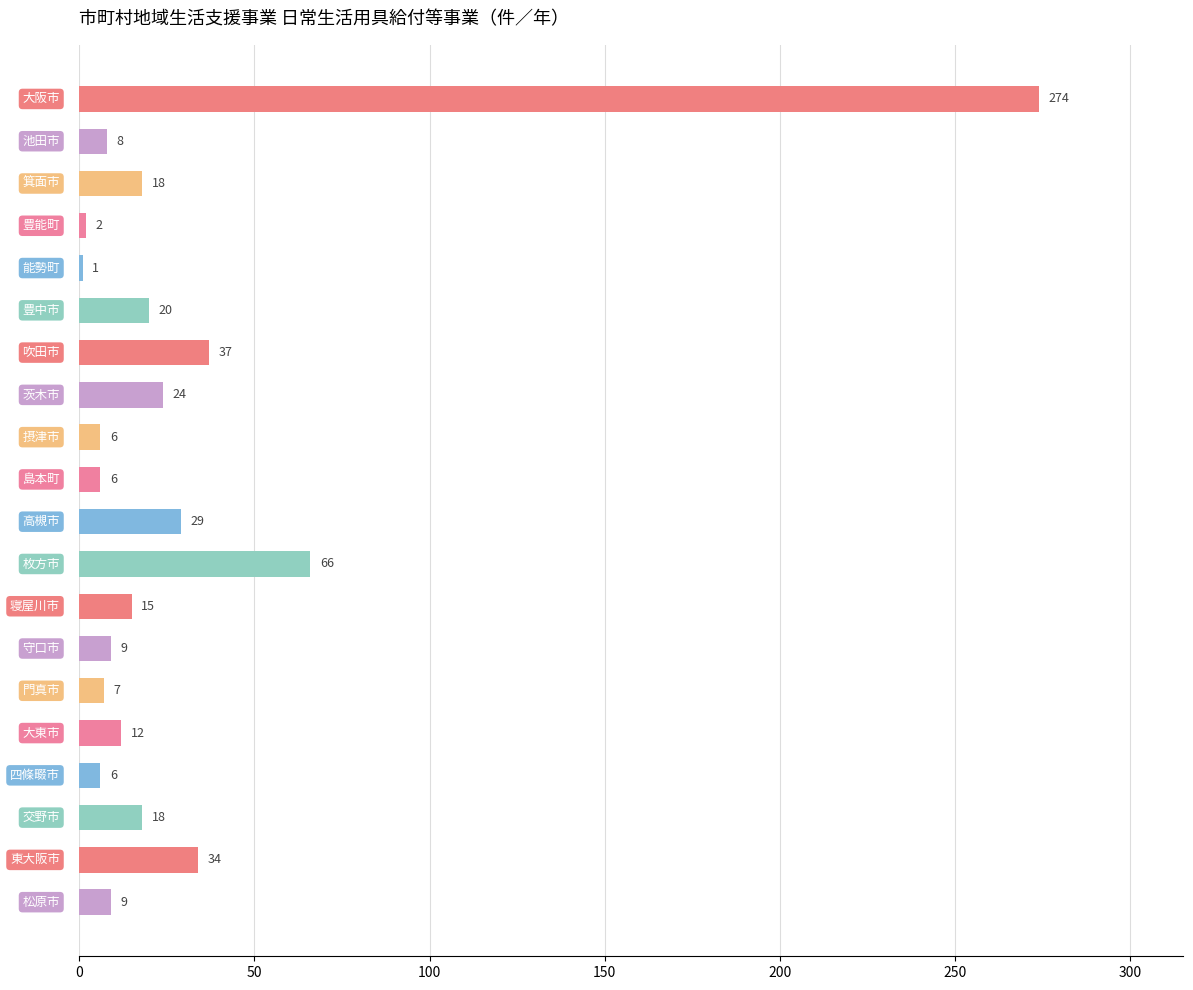

What is the value of the 6th bar from the top?

20